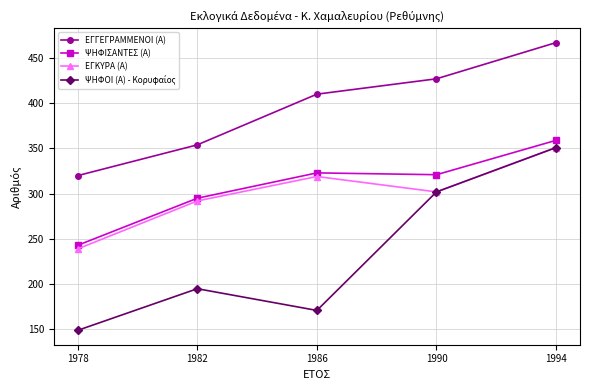

What is the greatest value displayed?

467